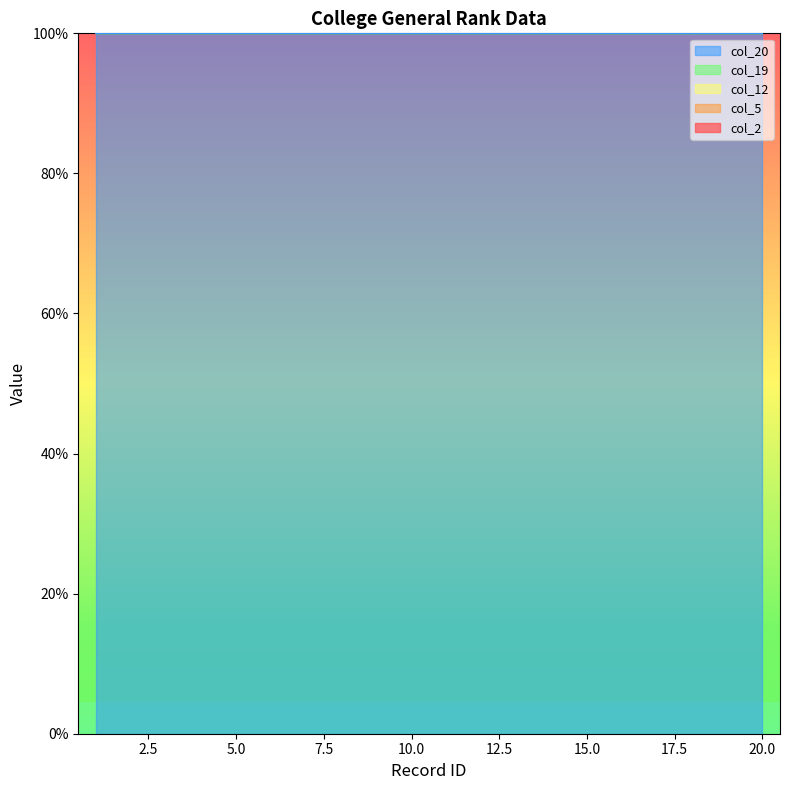

What is the value of the col_2 point at the 19th from the left?

297.2